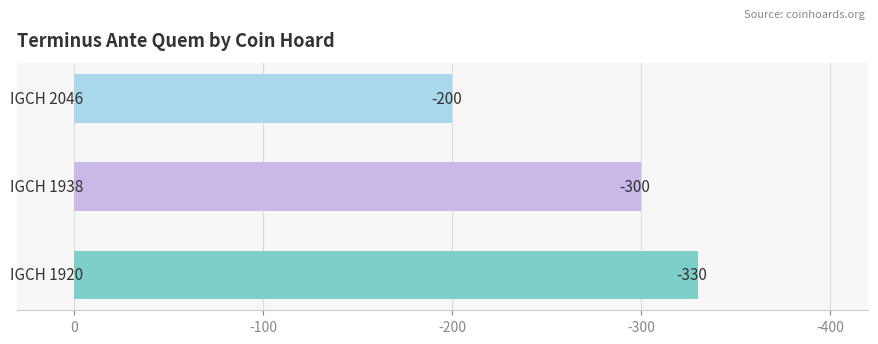

What is the maximum value shown in the chart?

-200